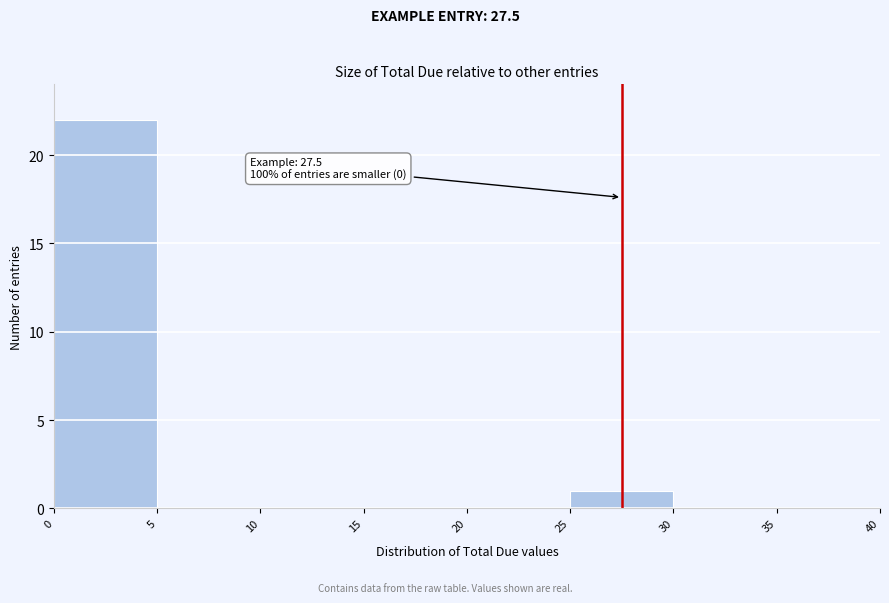

Which range on the x-axis has the tallest bar?

0 to 5